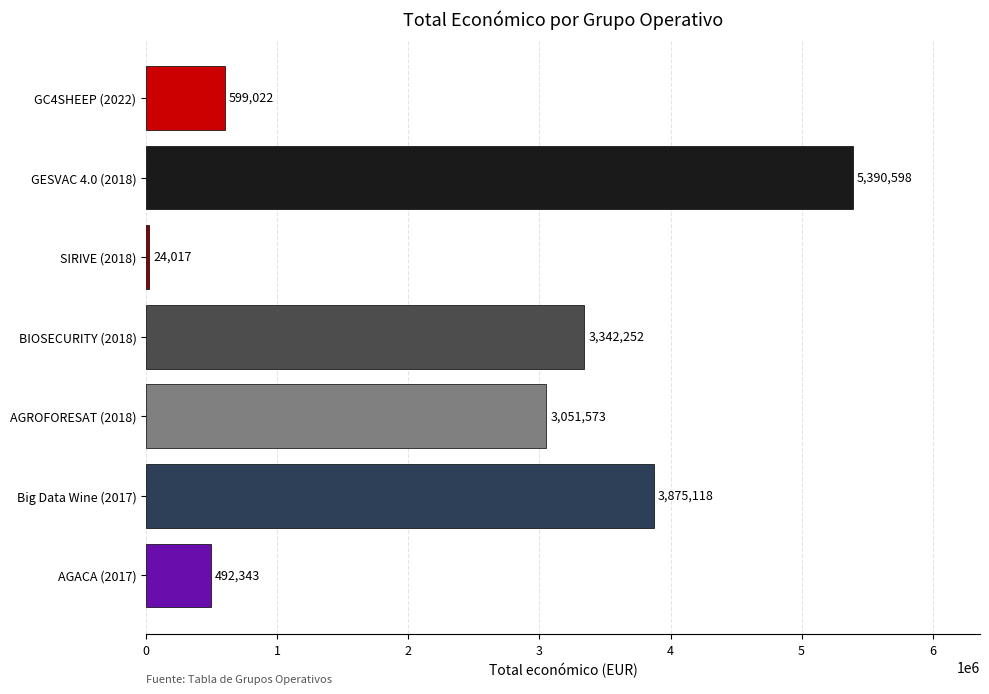

What is the average value?

2396418